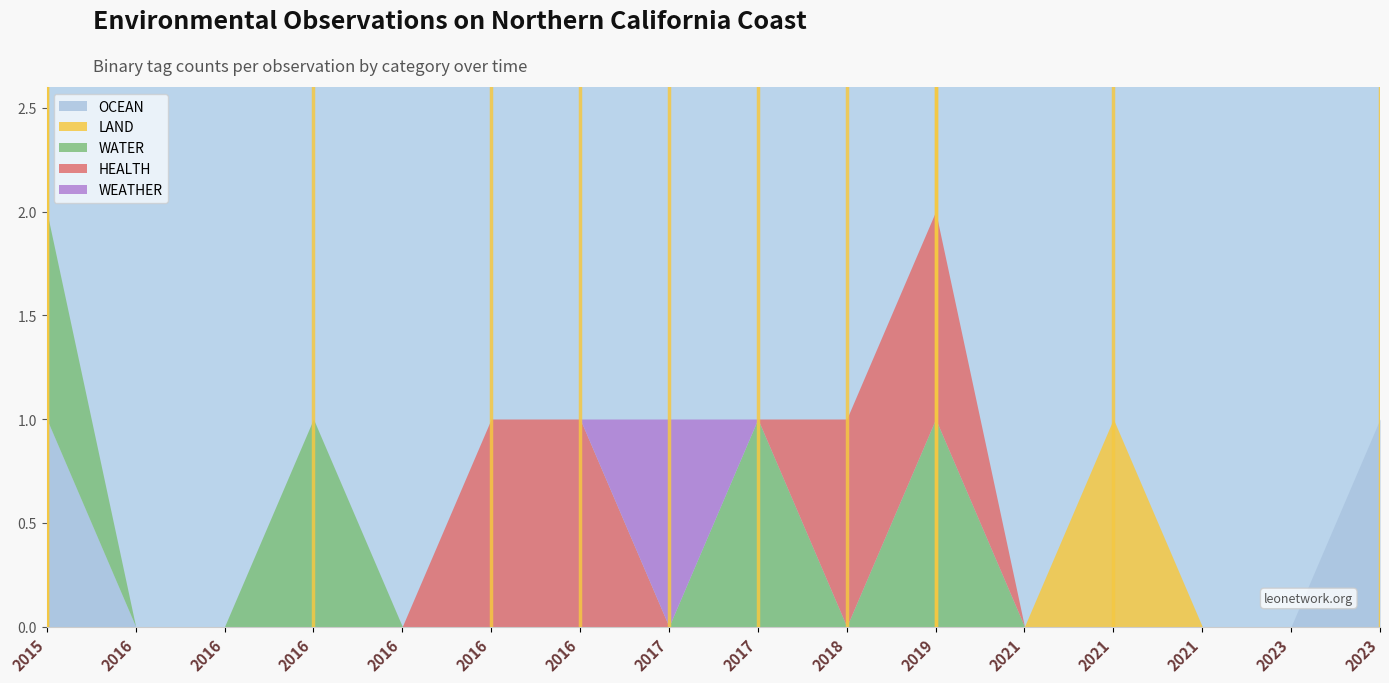

Reading left to right, extract all data points from this chart.

OCEAN: 2015-07-13=1	2016-01-27=0	2016-04-22=0	2016-04-23=0	2016-06-07=0	2016-11-07=0	2016-11-10=0	2017-01-17=0	2017-08-01=0	2018-09-10=0	2019-07-26=0	2021-05-28=0	2021-08-11=0	2021-09-02=0	2023-02-02=0	2023-09-17=1
LAND: 2015-07-13=0	2016-01-27=0	2016-04-22=0	2016-04-23=0	2016-06-07=0	2016-11-07=0	2016-11-10=0	2017-01-17=0	2017-08-01=0	2018-09-10=0	2019-07-26=0	2021-05-28=0	2021-08-11=1	2021-09-02=0	2023-02-02=0	2023-09-17=0
WATER: 2015-07-13=1	2016-01-27=0	2016-04-22=0	2016-04-23=1	2016-06-07=0	2016-11-07=0	2016-11-10=0	2017-01-17=0	2017-08-01=1	2018-09-10=0	2019-07-26=1	2021-05-28=0	2021-08-11=0	2021-09-02=0	2023-02-02=0	2023-09-17=0
HEALTH: 2015-07-13=0	2016-01-27=0	2016-04-22=0	2016-04-23=0	2016-06-07=0	2016-11-07=1	2016-11-10=1	2017-01-17=0	2017-08-01=0	2018-09-10=1	2019-07-26=1	2021-05-28=0	2021-08-11=0	2021-09-02=0	2023-02-02=0	2023-09-17=0
WEATHER: 2015-07-13=0	2016-01-27=0	2016-04-22=0	2016-04-23=0	2016-06-07=0	2016-11-07=0	2016-11-10=0	2017-01-17=1	2017-08-01=0	2018-09-10=0	2019-07-26=0	2021-05-28=0	2021-08-11=0	2021-09-02=0	2023-02-02=0	2023-09-17=0